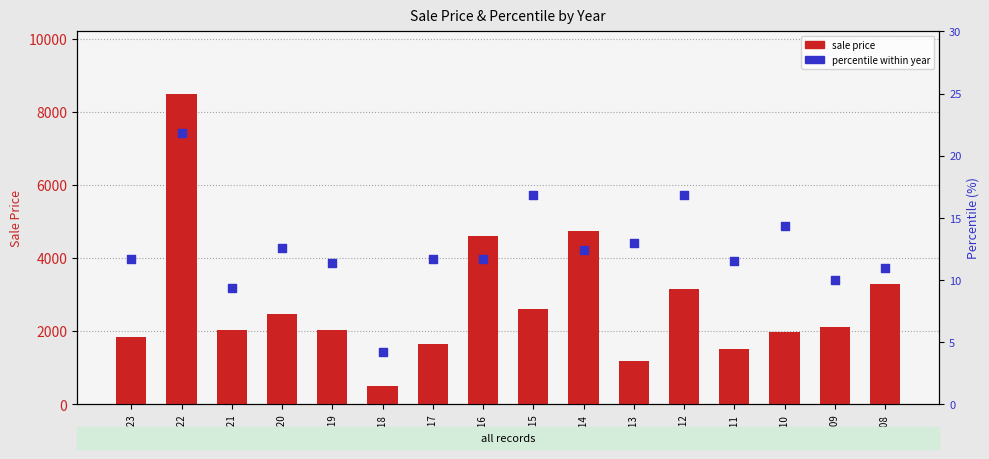

Which series has the largest Y range (max minus min)?

sale price